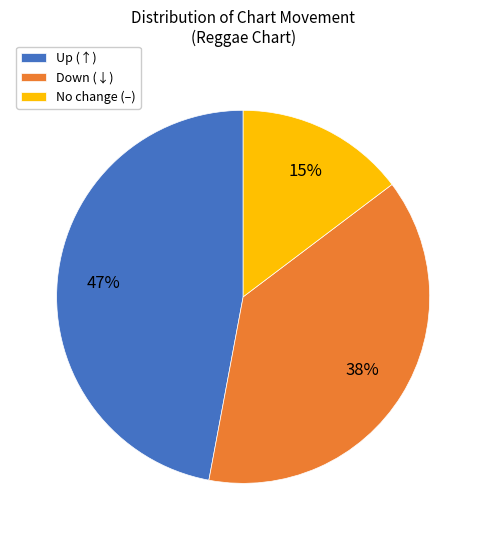

Does Down (↓) account for over 50% of the chart?

No